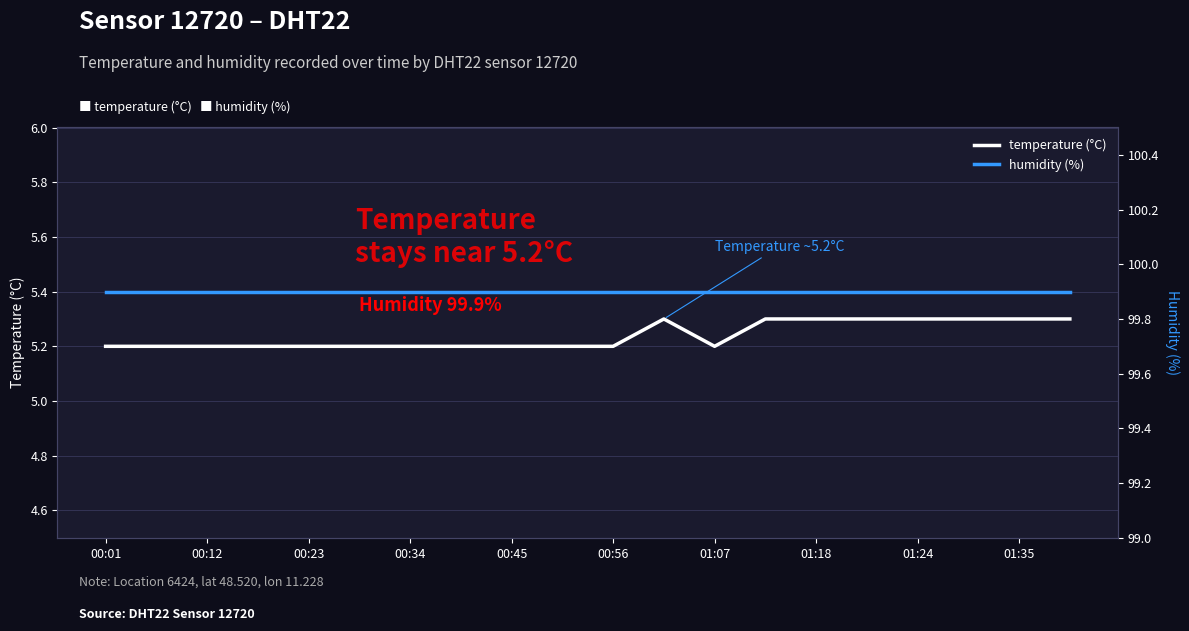

What is the maximum value shown in the chart?

99.9